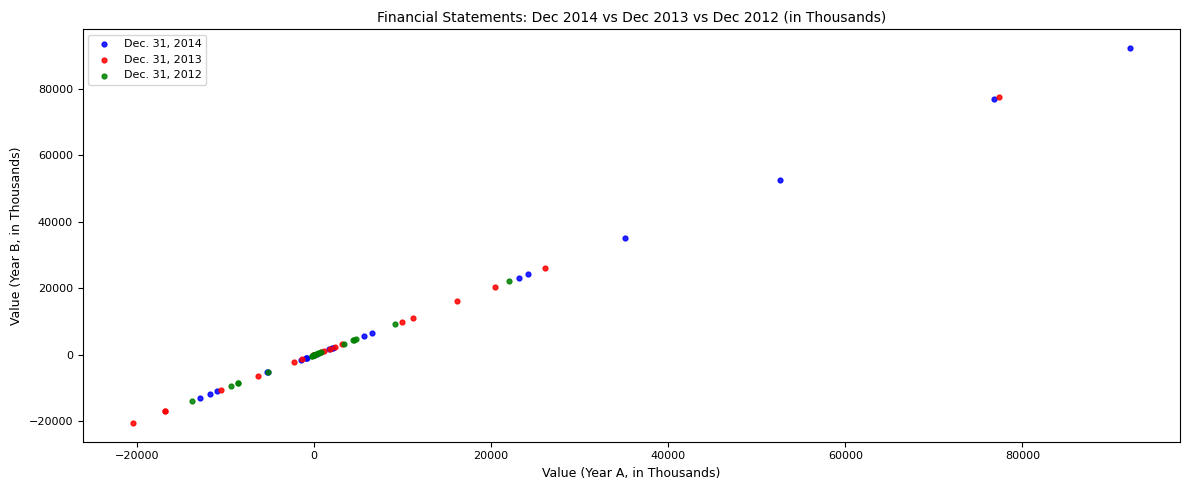

Which series has the widest spread of Y values?

Dec. 31, 2014